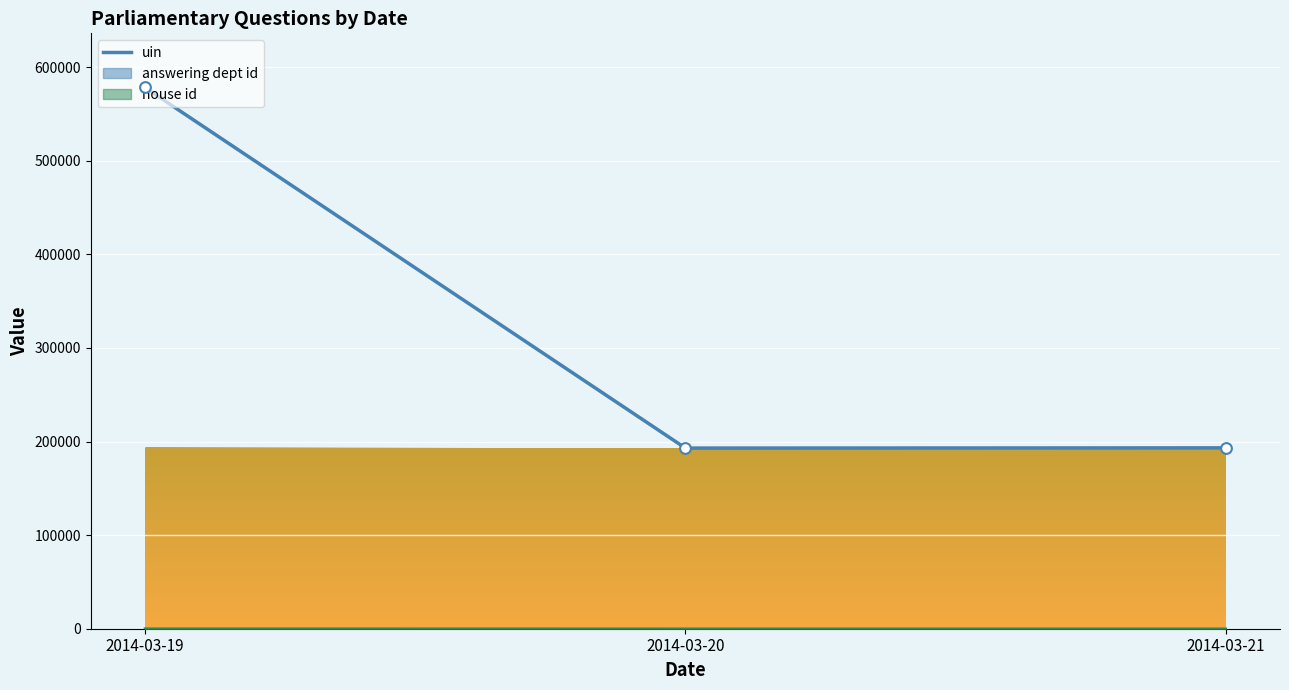

Approximately how many times larger is the value at 2014-03-20 compared to 2014-03-21?

1.0